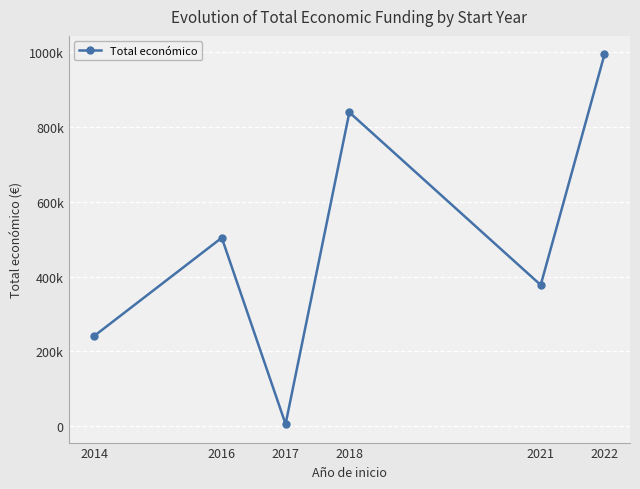

Which label corresponds to the largest value in the chart?

2022